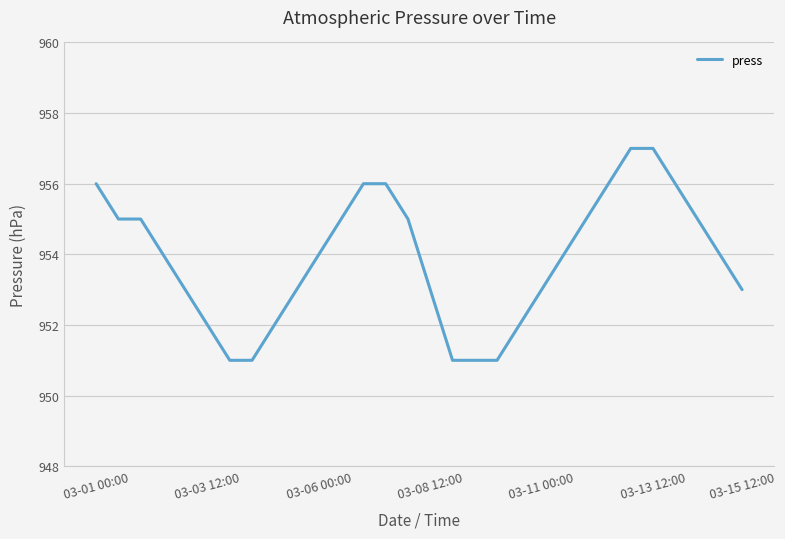

What is the smallest value displayed?

951